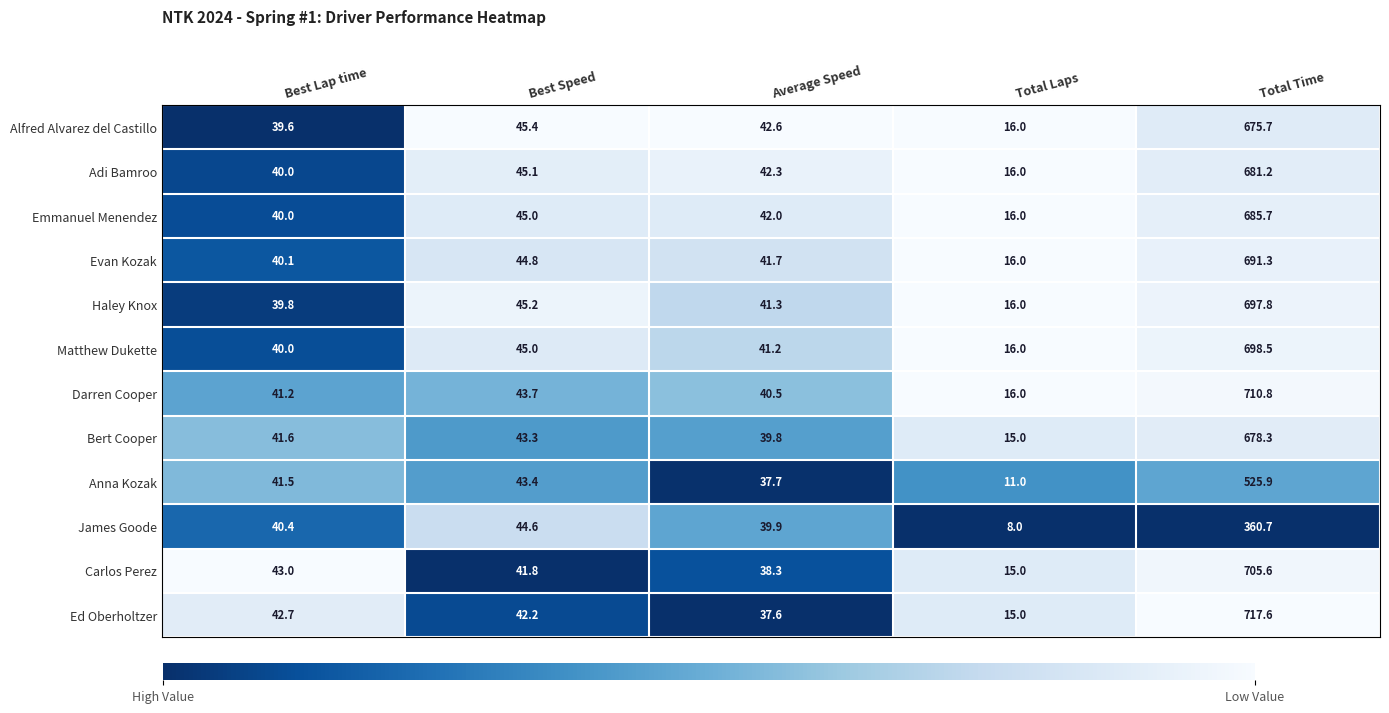

What is the total value across all series at Best Speed?

529.5